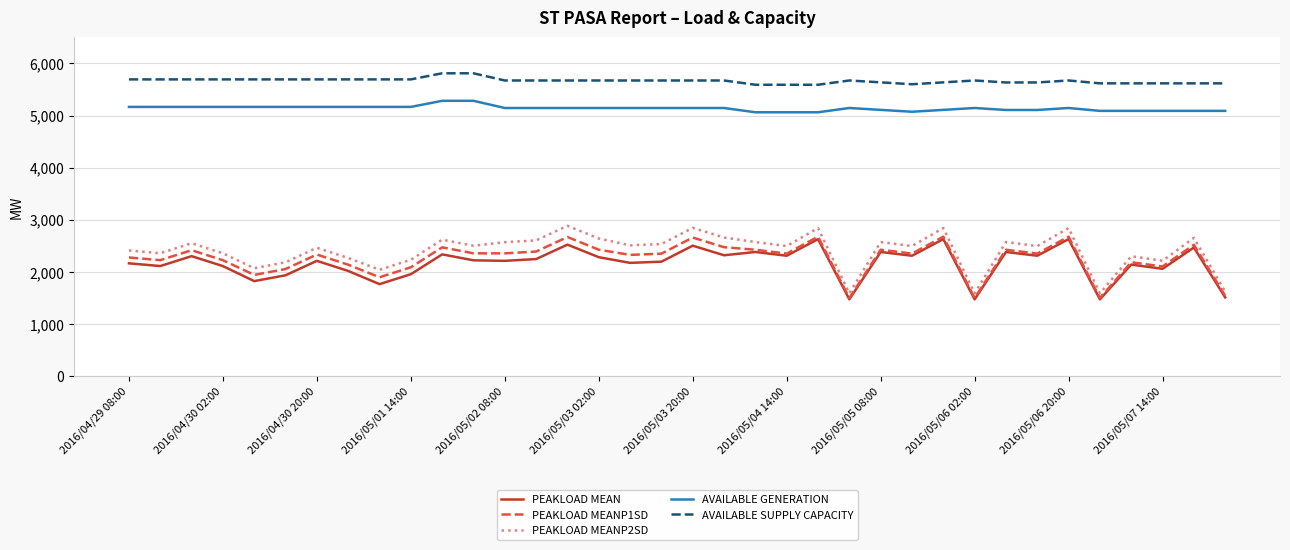

Which series has the widest spread of values?

PEAKLOAD MEANP2SD